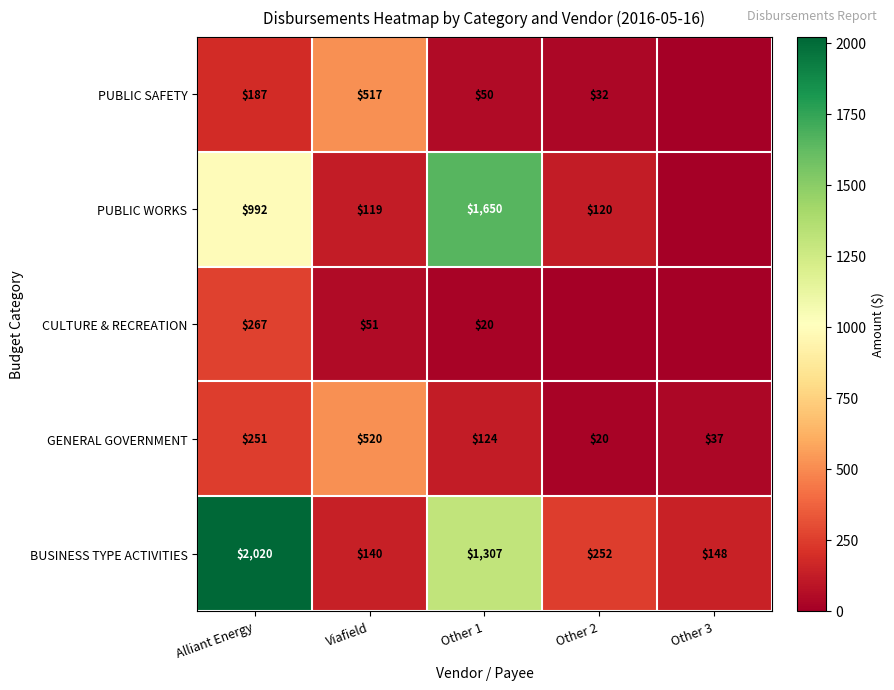

At Other 1, list the series in order from smallest to largest.

CULTURE & RECREATION, PUBLIC SAFETY, GENERAL GOVERNMENT, BUSINESS TYPE ACTIVITIES, PUBLIC WORKS